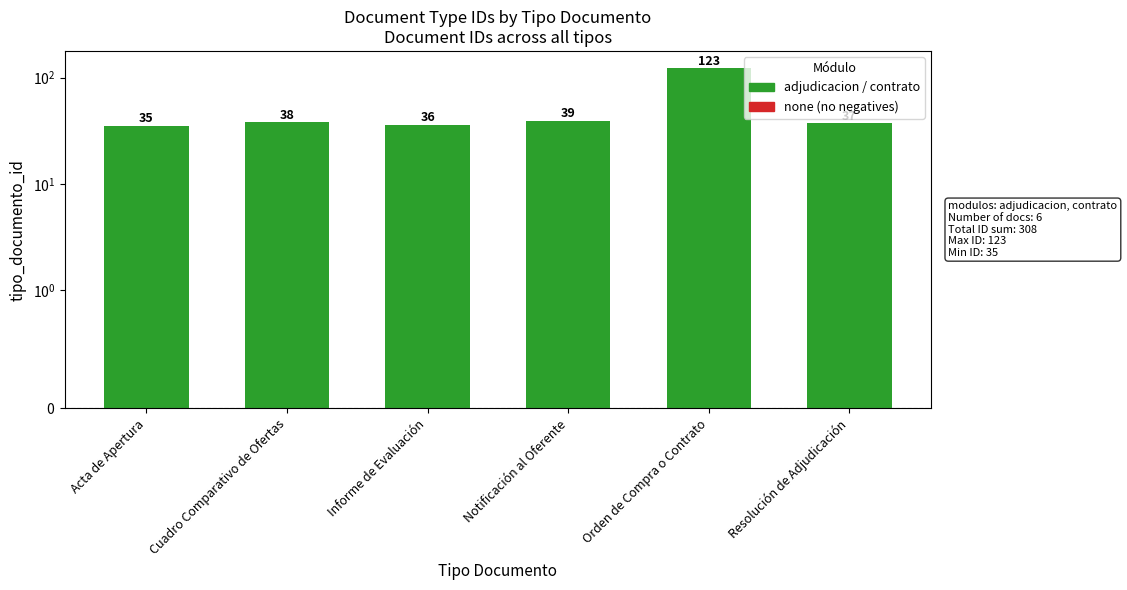

At which category is the sum across all series the highest?

Orden de Compra o Contrato